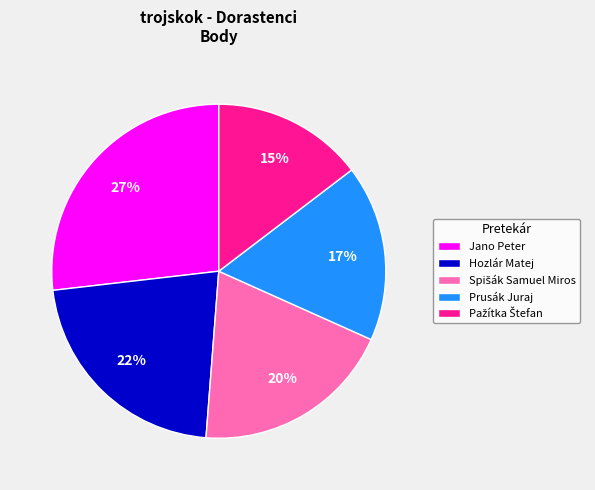

Is there any slice that represents more than half of the pie?

No